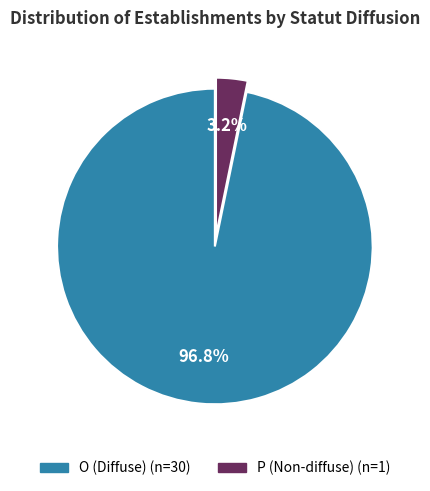

How many slices are in this pie chart?

2